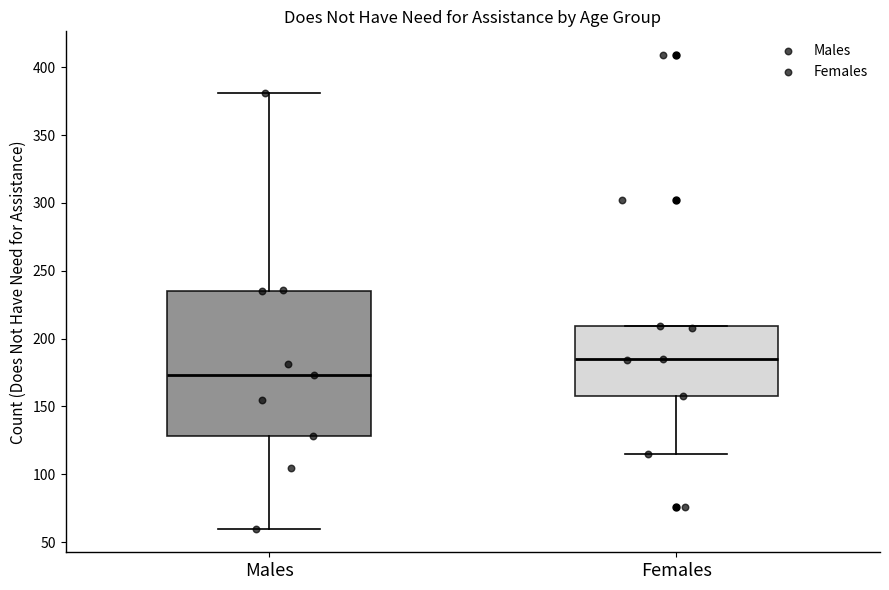

Reading left to right, read every box against the y-axis: the position of its median line, the range the box covers, and the ends of its whiskers. The values are not printed on the chart, so give them approximately, as read against the axis.

Males: median 175, box 130 to 235, whiskers 60 to 380
Females: median 185, box 160 to 210, whiskers 115 to 210